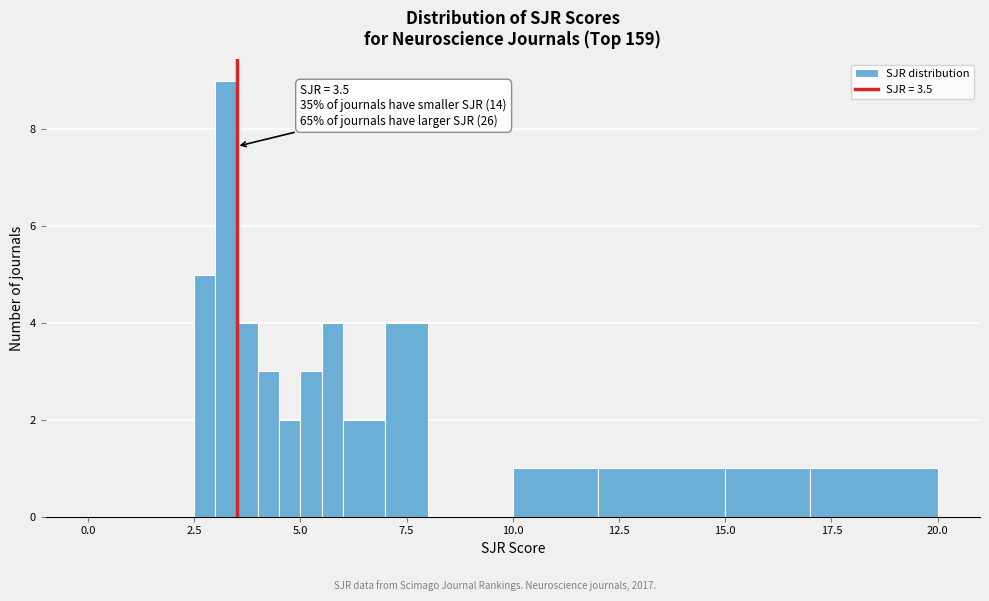

Read against the x-axis, roughly where is the centre of the tallest bar?

3.5